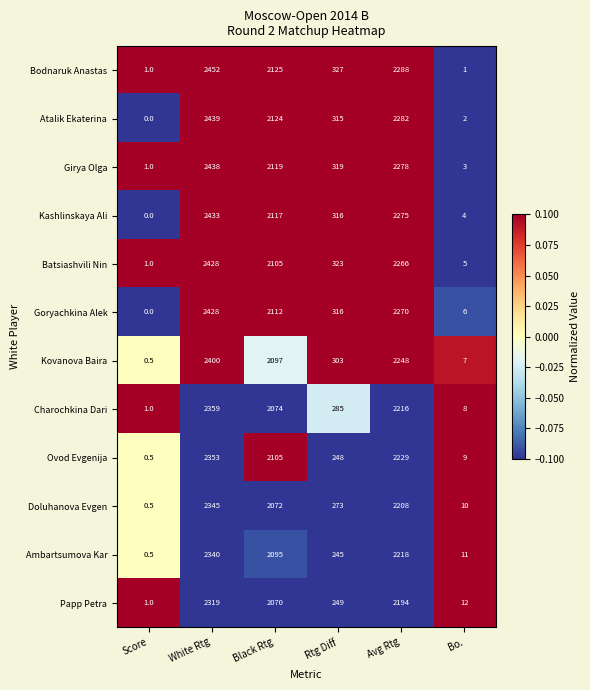

Rank the categories by Ambartsumova Kar value from lowest to highest.

Score, Bo., Rtg Diff, Black Rtg, Avg Rtg, White Rtg